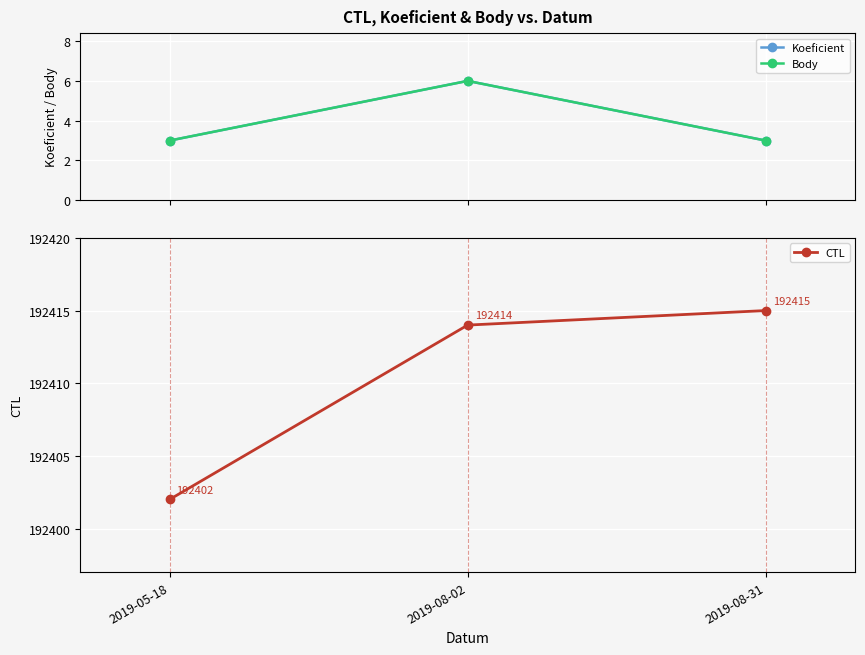

Between 2019-08-02 and 2019-08-31, which series saw the biggest shift?

Koeficient